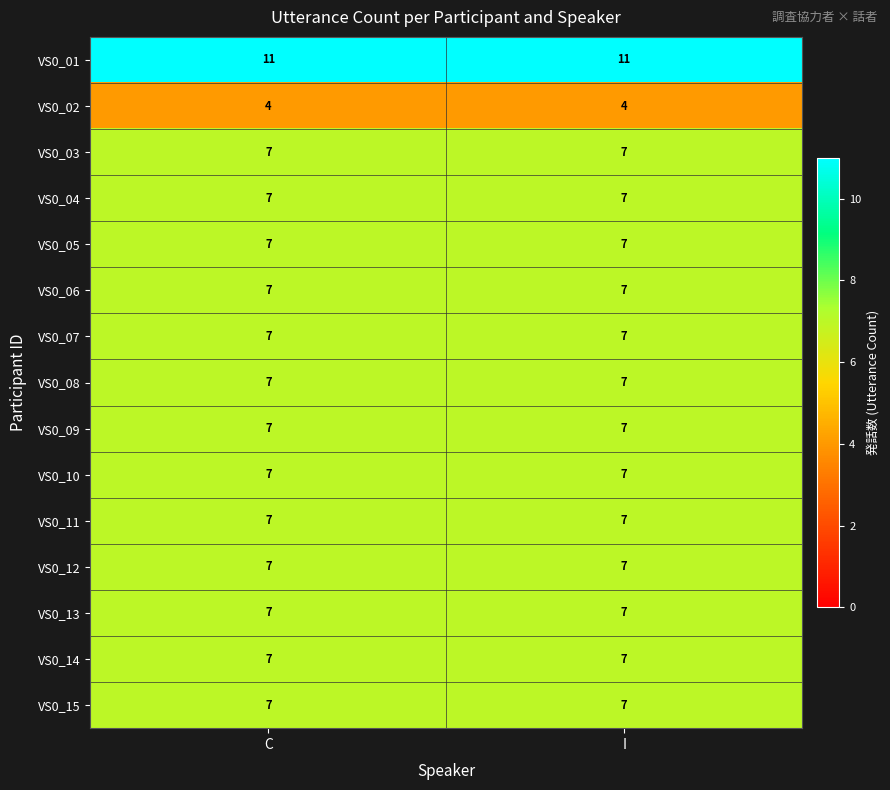

What is the spread (max minus min) of values at C?

7